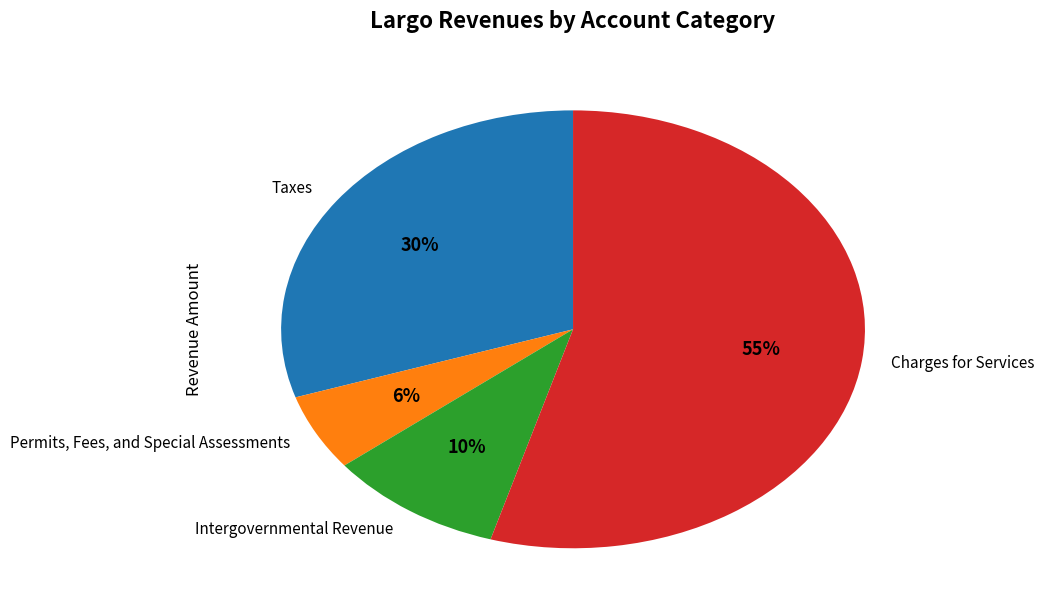

What percentage is the Taxes slice, to the nearest percent?

30%